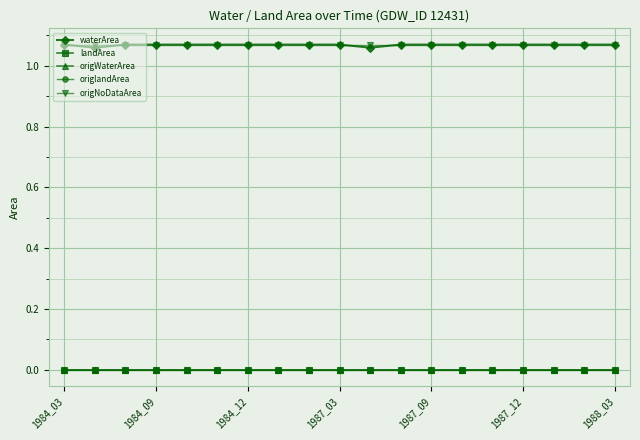

True or false: waterArea has more than 0 interior local peaks.

False